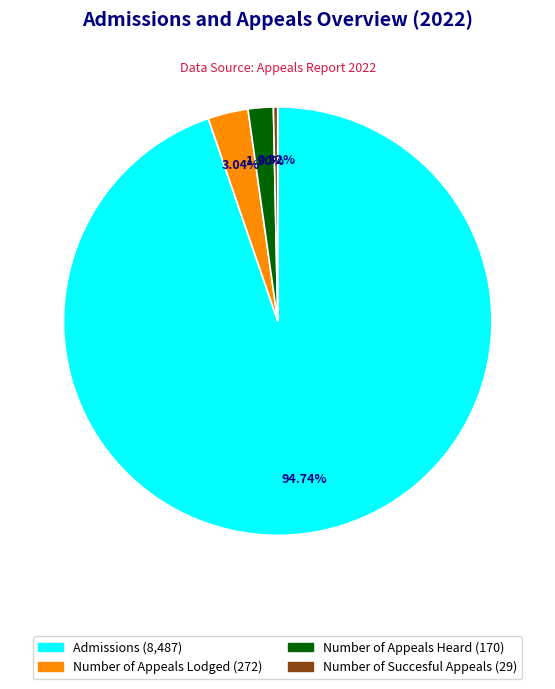

Between Number of Succesful Appeals and Number of Appeals Heard, which is larger?

Number of Appeals Heard